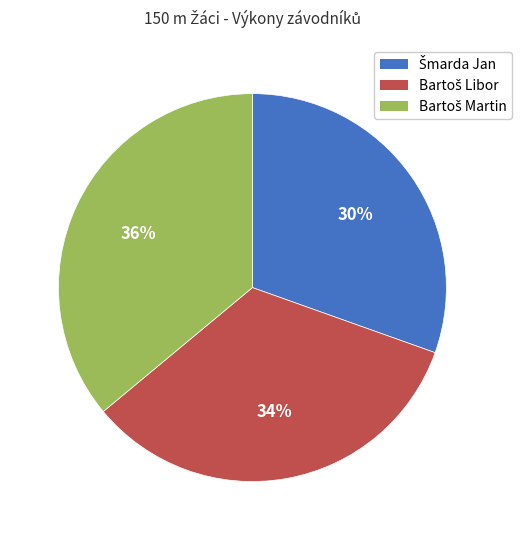

To the nearest percent, what is the difference between the largest and smallest slice percentages?

6%